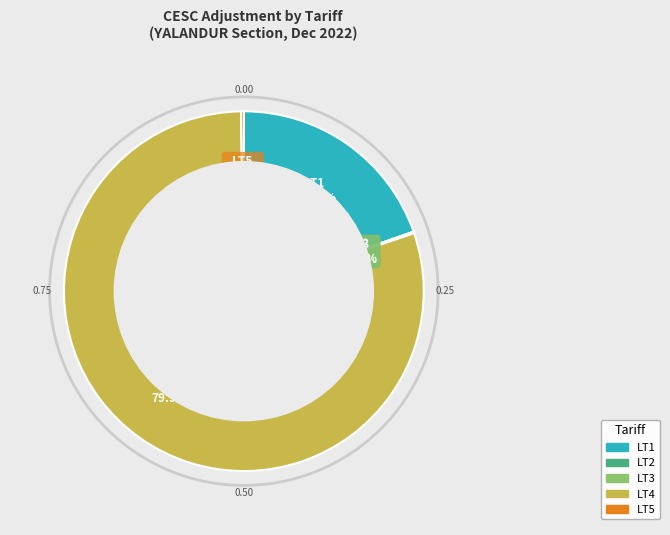

To the nearest percent, what is the difference between the largest and smallest slice percentages?

80%